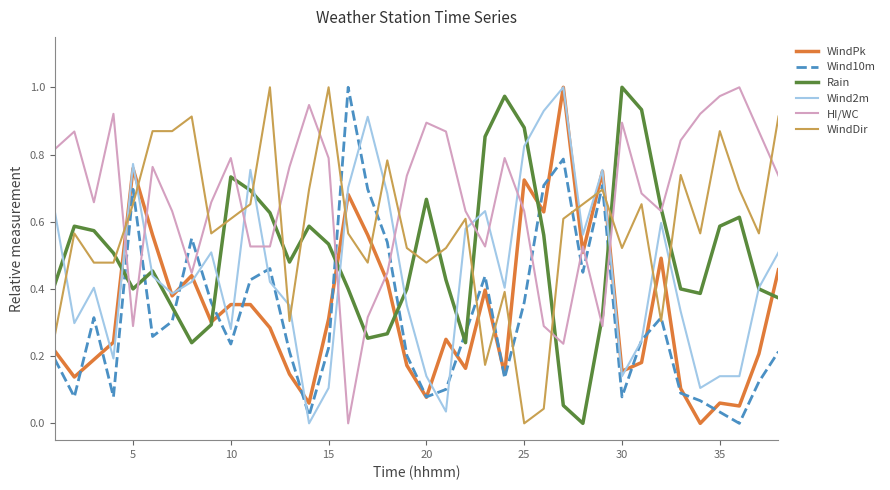

Which series has the largest total across all categories?

HI/WC